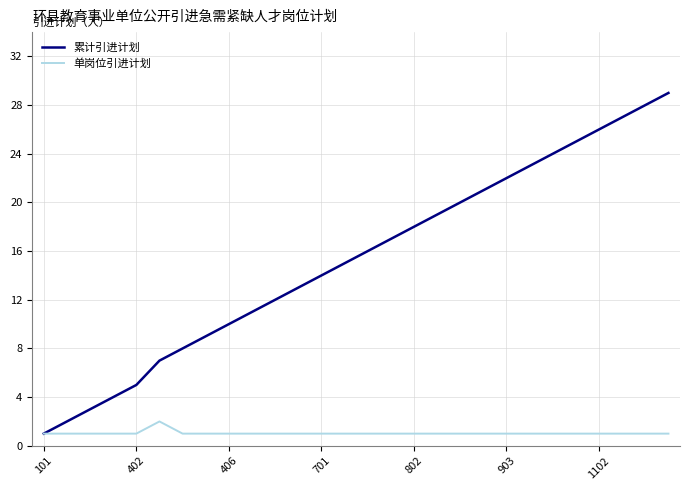

Which series has the widest spread of values?

累计引进计划